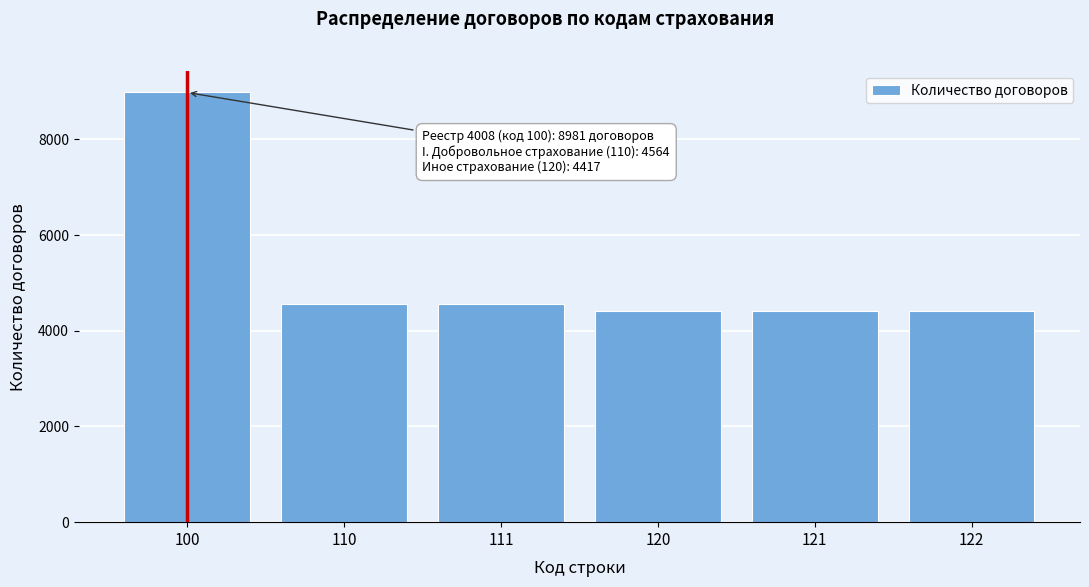

Reading left to right, list all the values displayed in this chart.

8981	4564	4564	4417	4417	4417